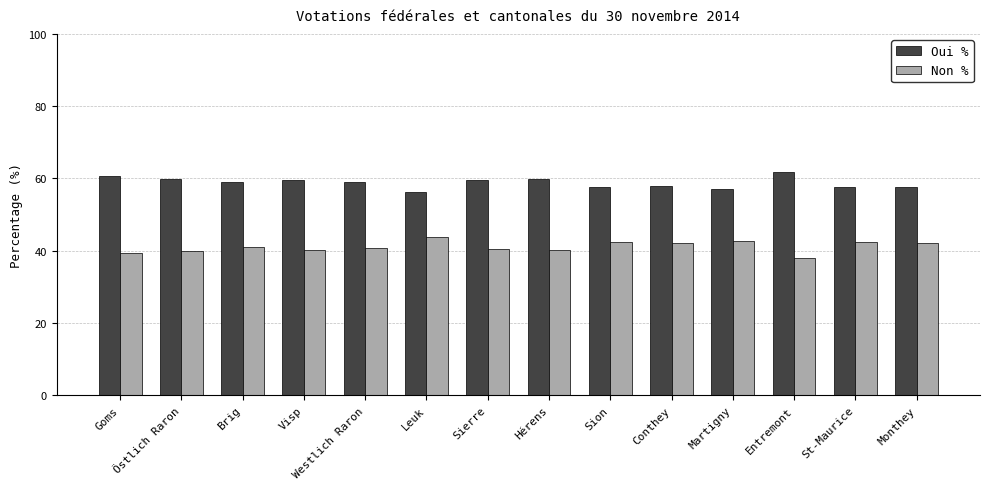

What is the difference between the maximum and minimum values in the Non % series?

5.6